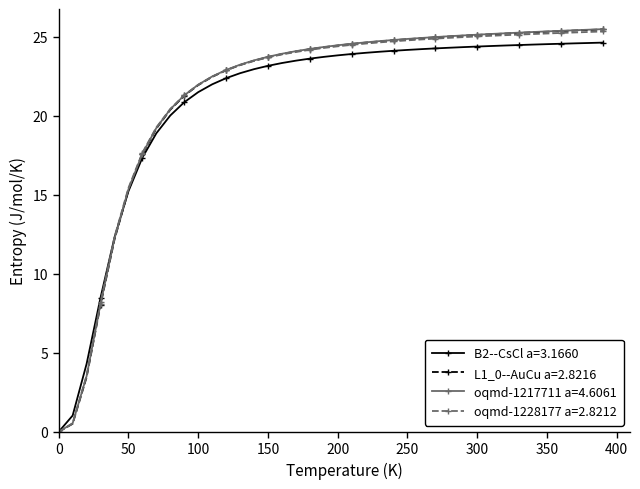

At how many categories does at least one series exceed 16?

34